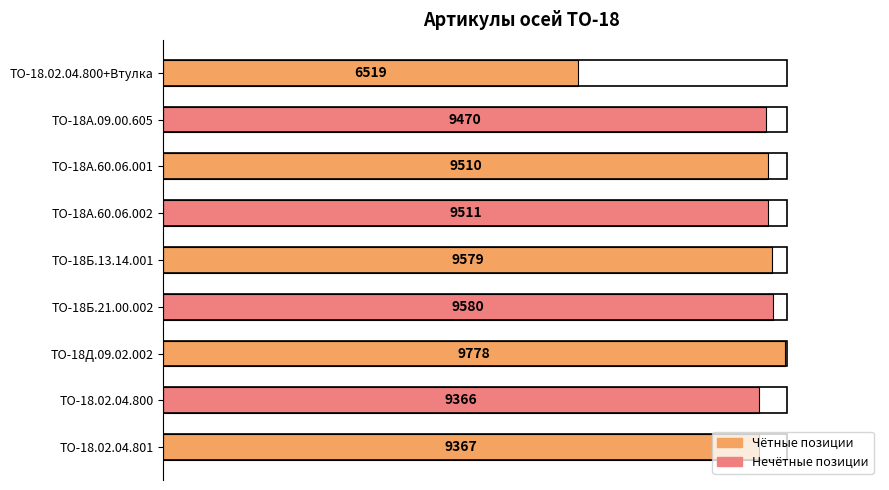

How many bars are there in total?

9